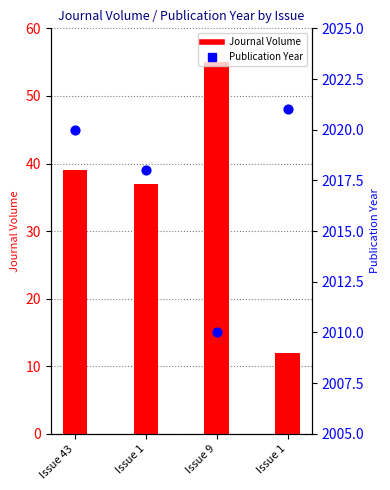

Which series has the widest spread of Y values?

Journal Volume